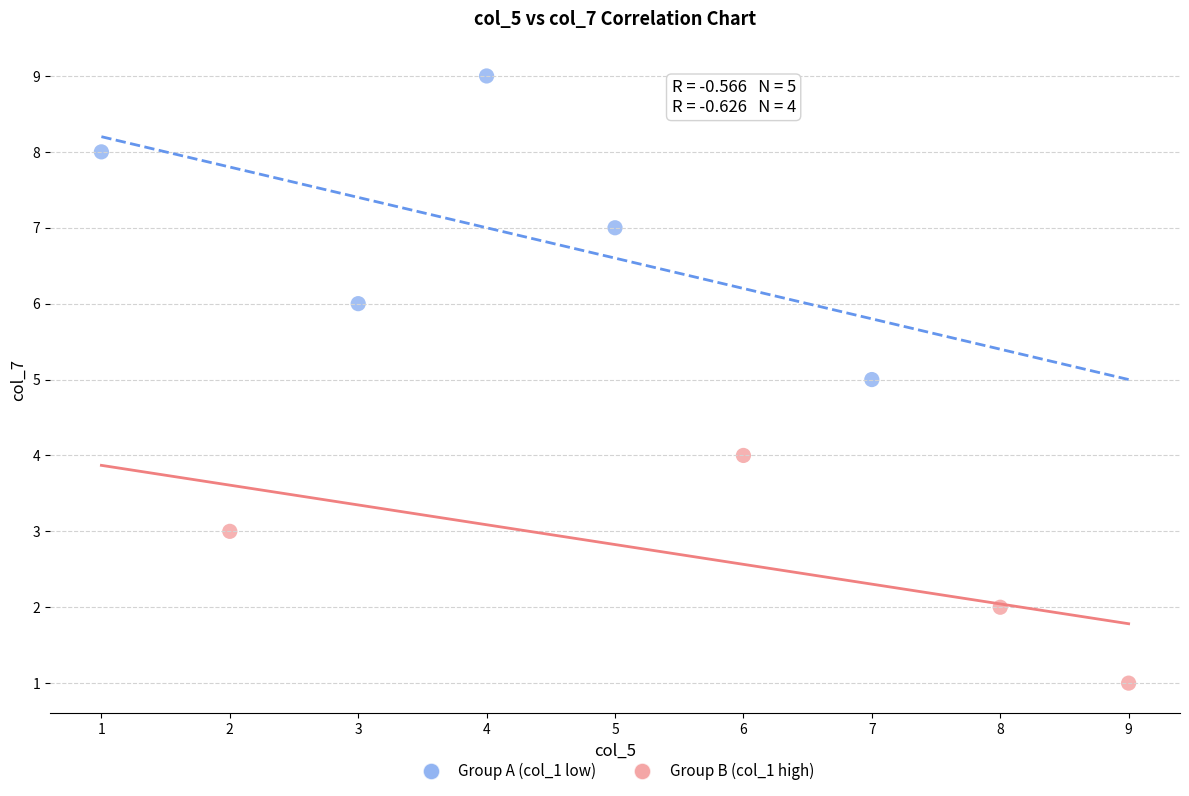

Which series contains the highest Y value?

Group A (col_1 low)